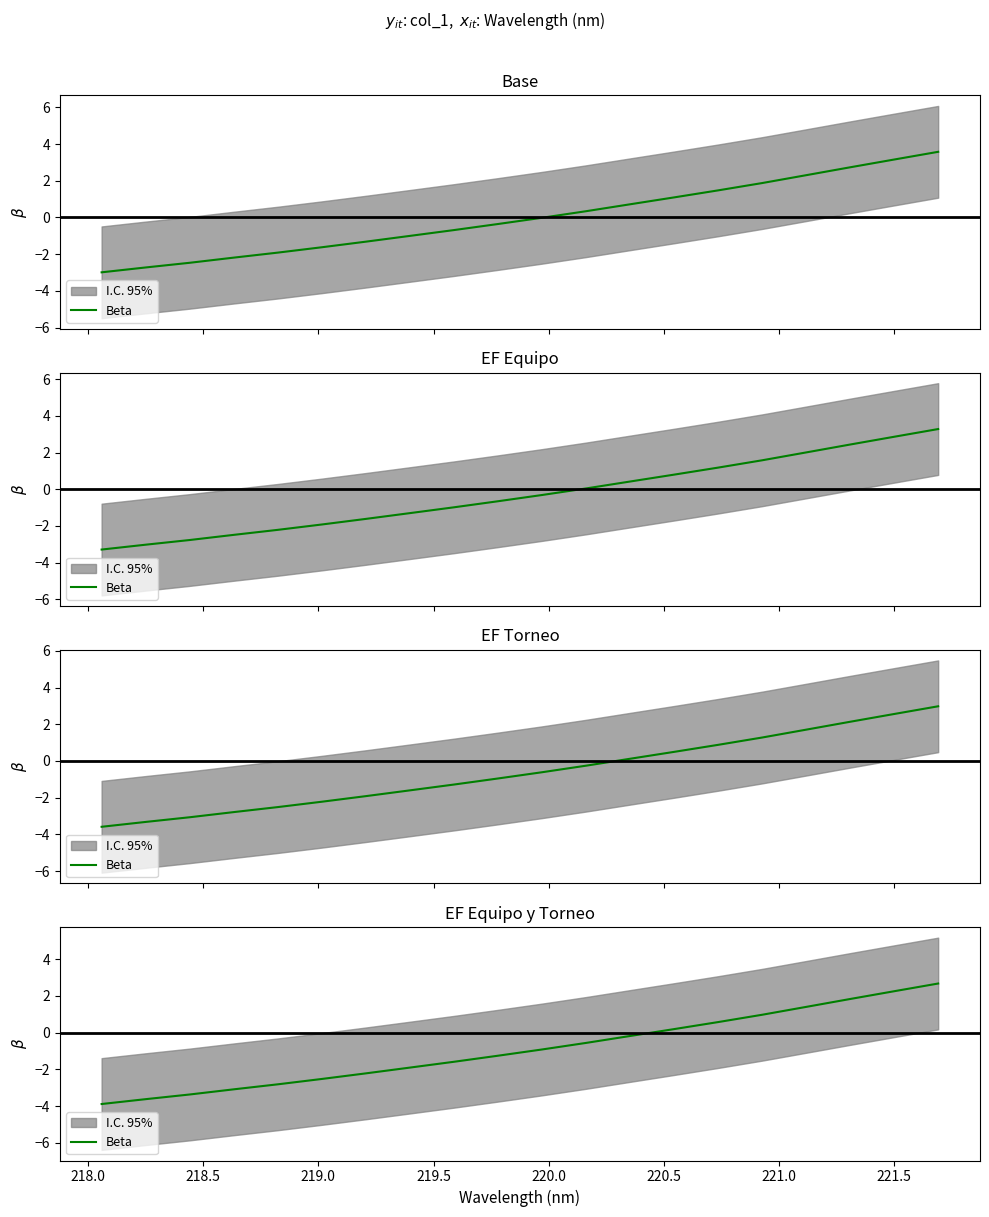

How many values are below 0?

13